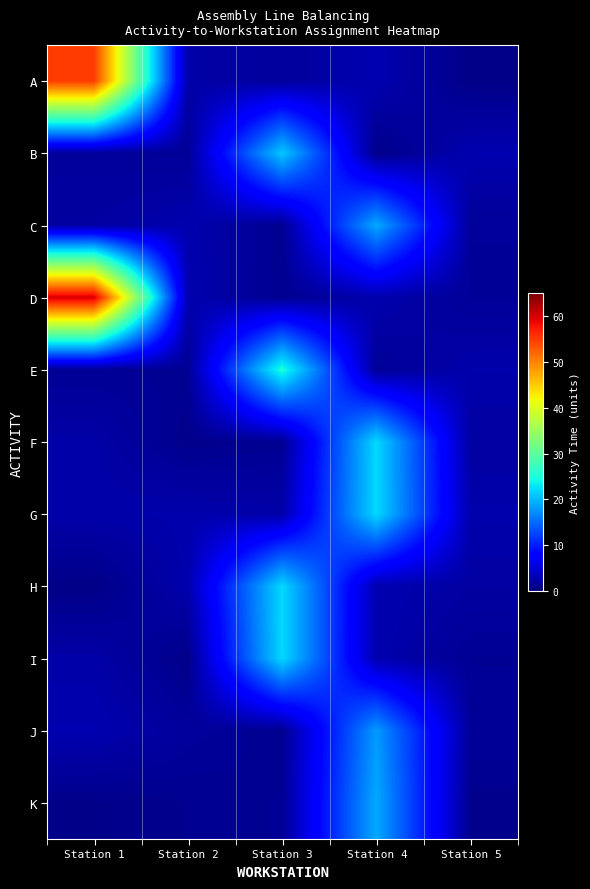

Count the number of data series in this chart.

11